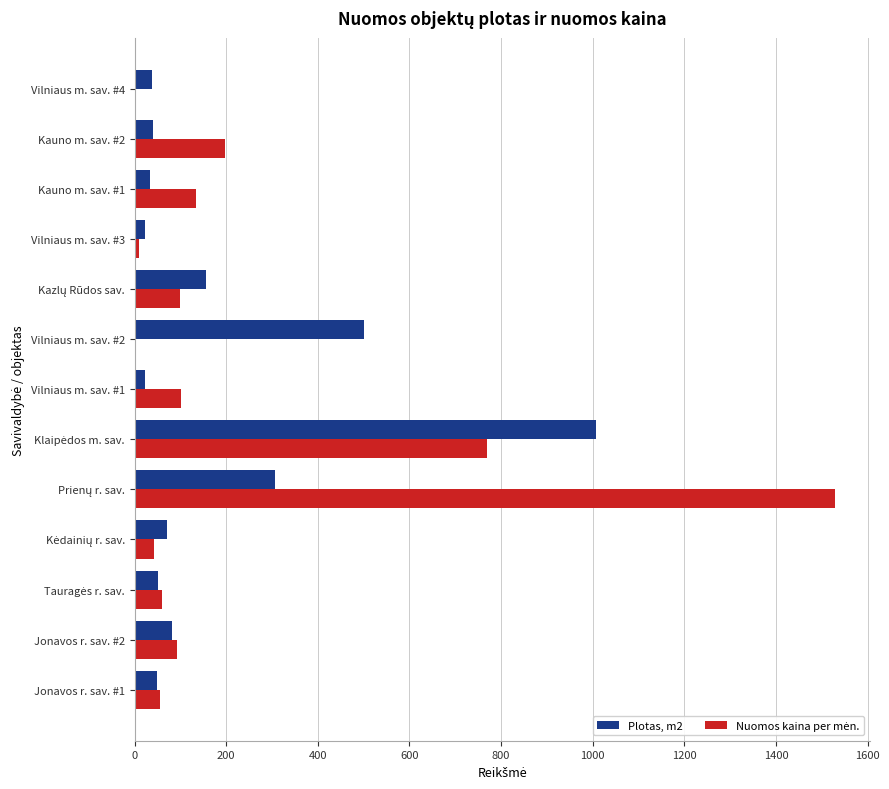

What is the highest value of the Plotas, m2 series?

1006.5